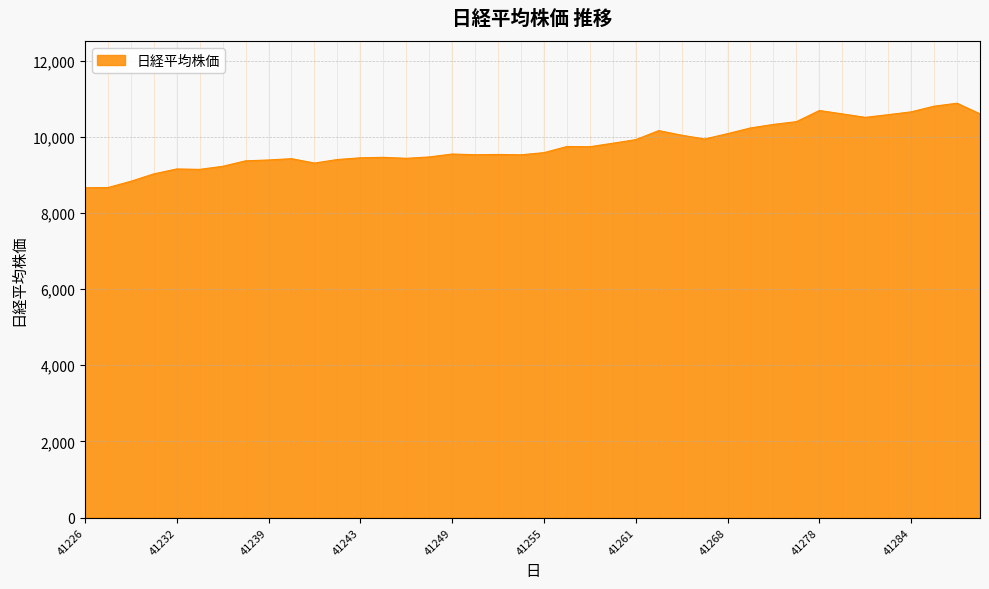

What is the difference between the maximum and minimum values?

2218.0